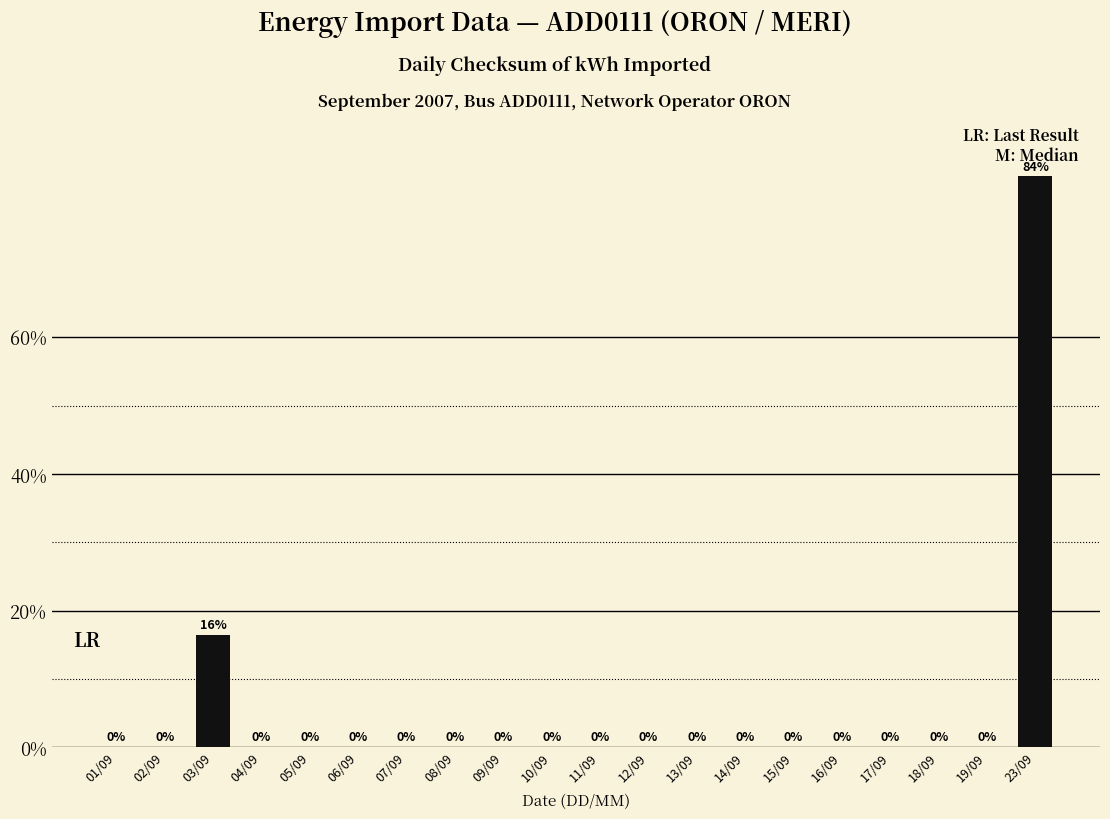

What is the sum of all values?

100.0